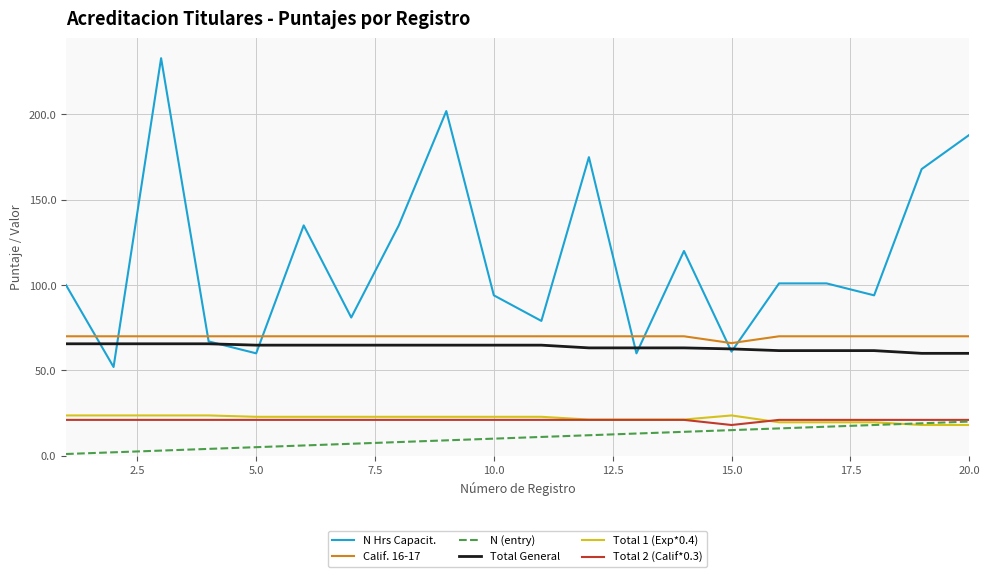

Which series has the largest total across all categories?

N Hrs Capacit.